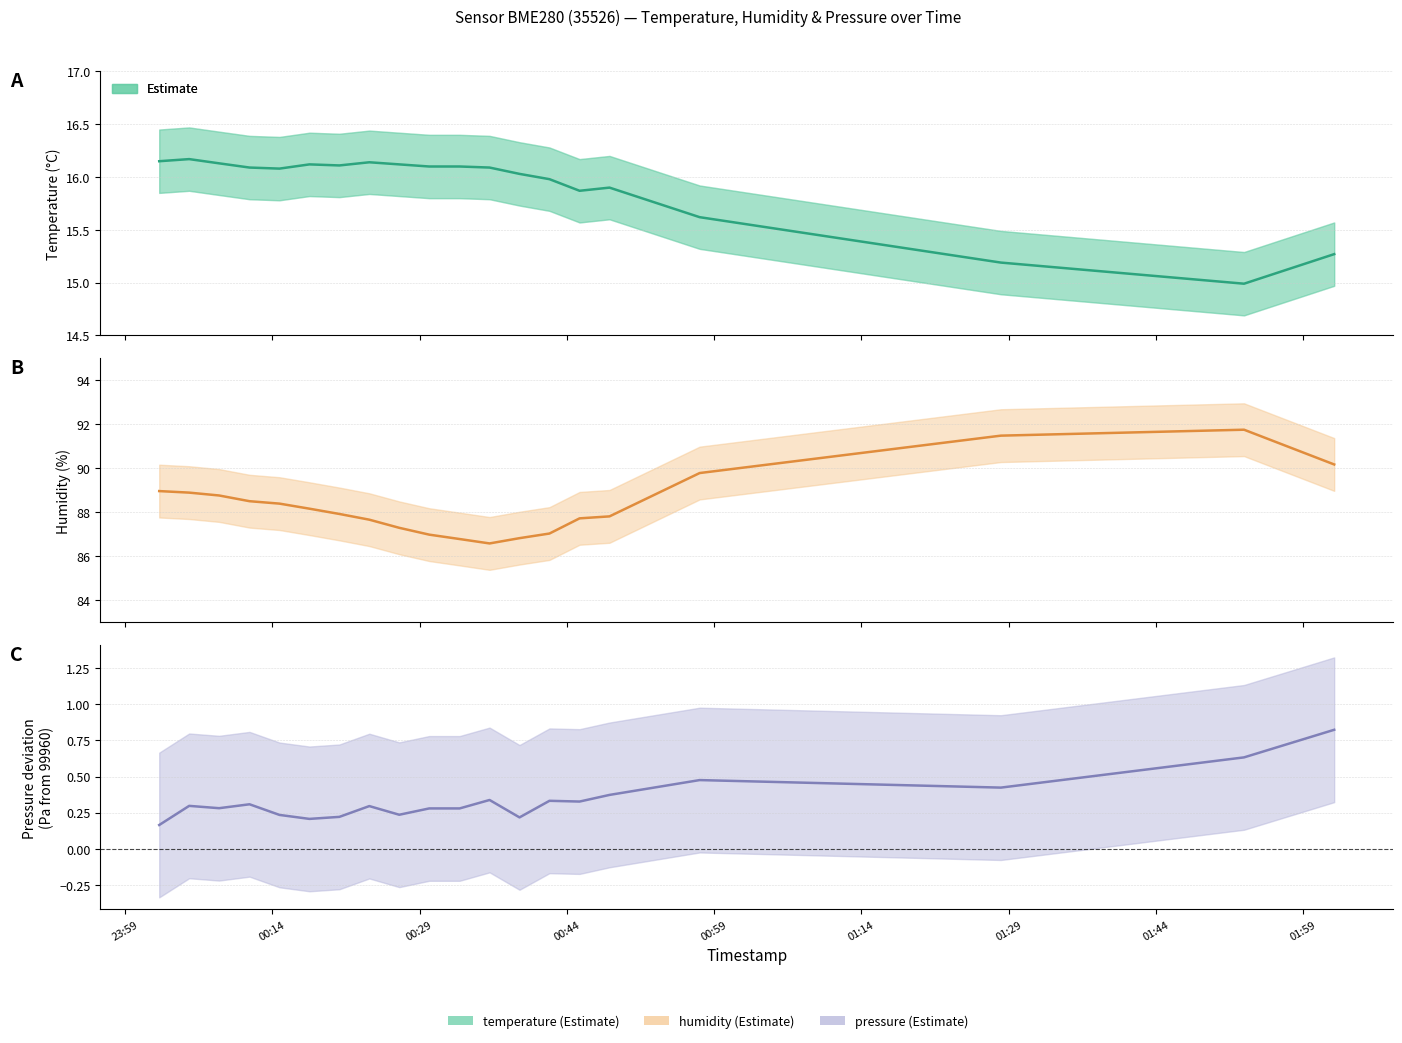

True or false: humidity has more than 2 points higher than both neighbors.

False